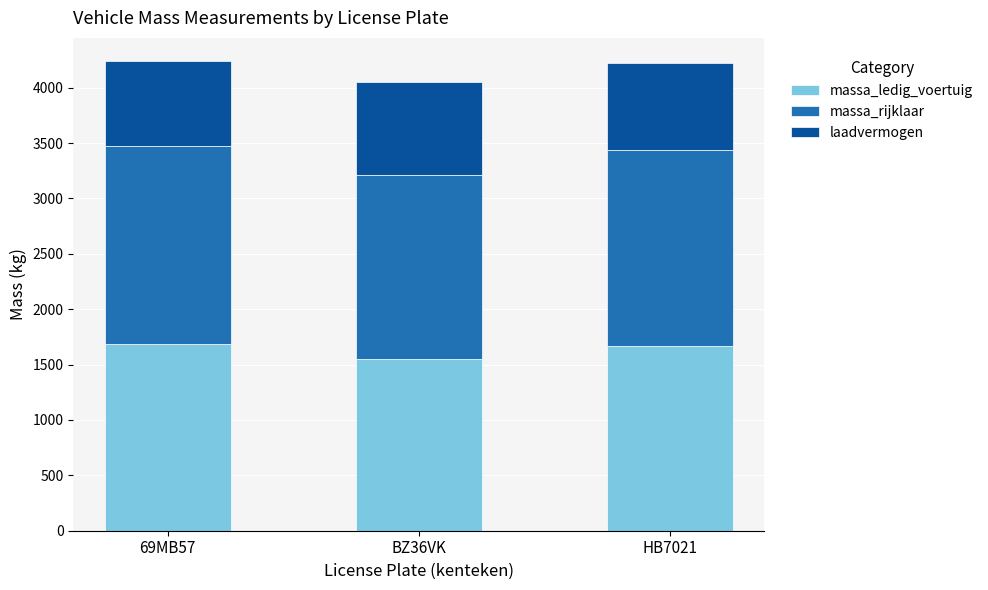

Are the bars horizontal?

No